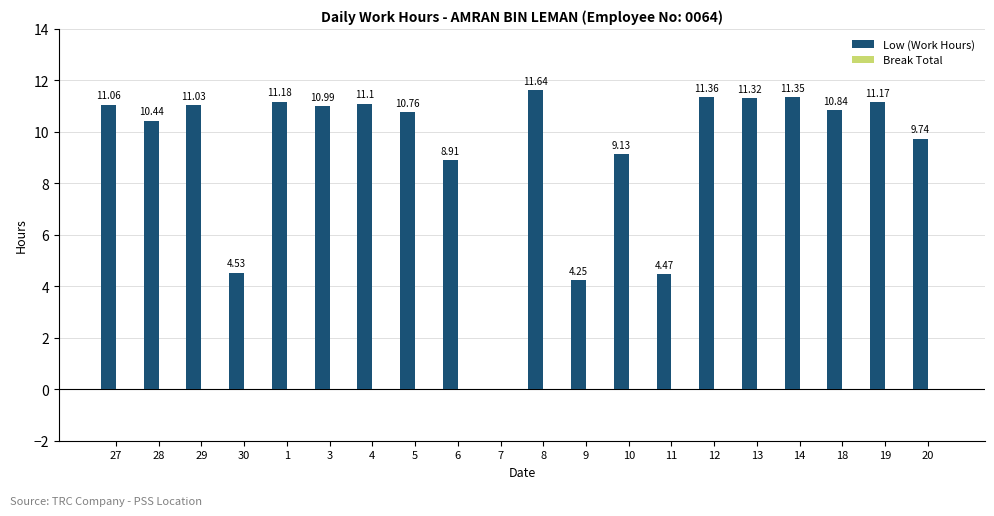

What is the sum of the values at 29 and 4?

22.1